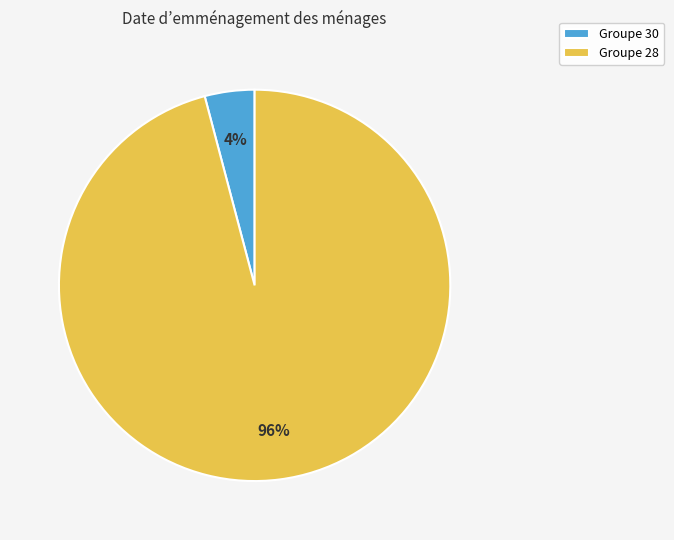

Which category has the smallest portion of the pie?

Groupe 30